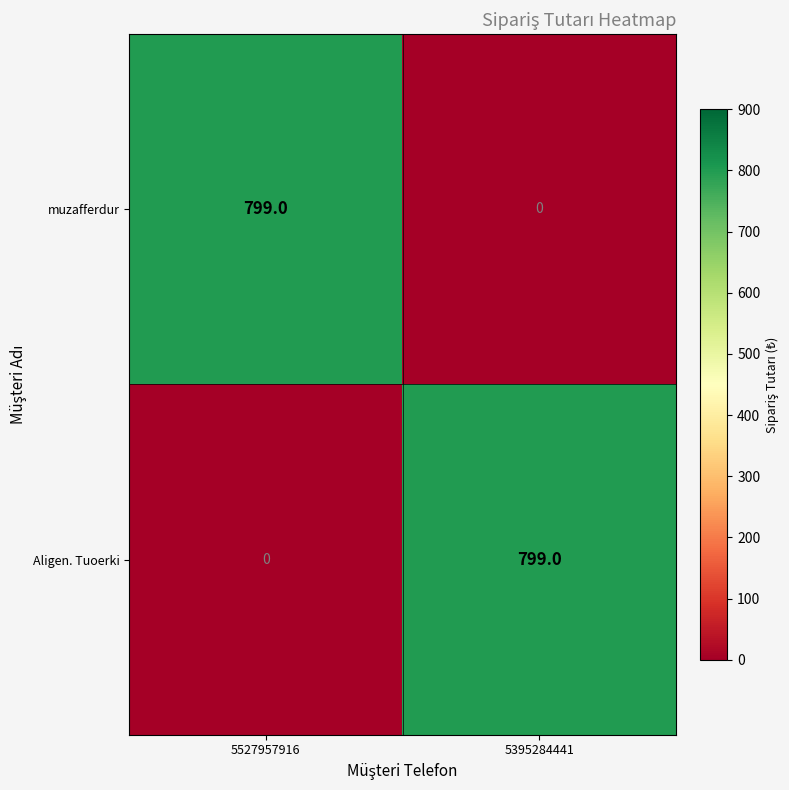

What is the difference between the highest and lowest values at 5395284441?

799